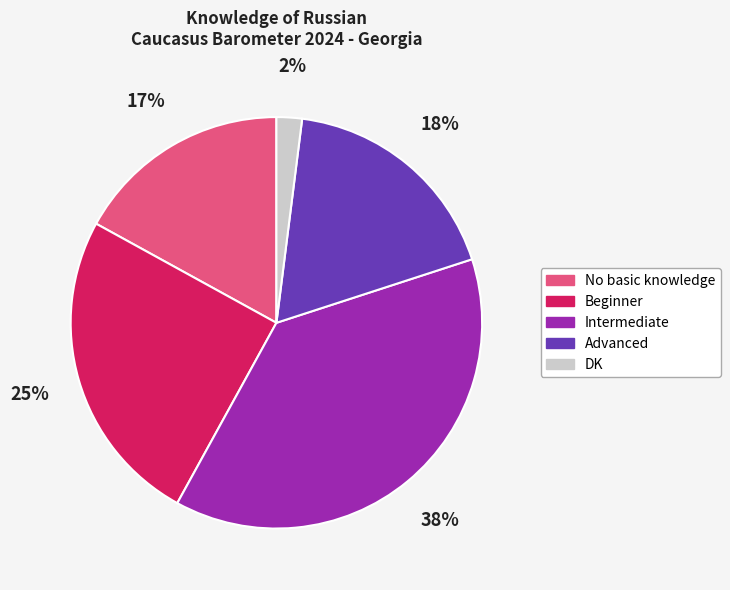

What is the smallest slice in the pie chart?

DK